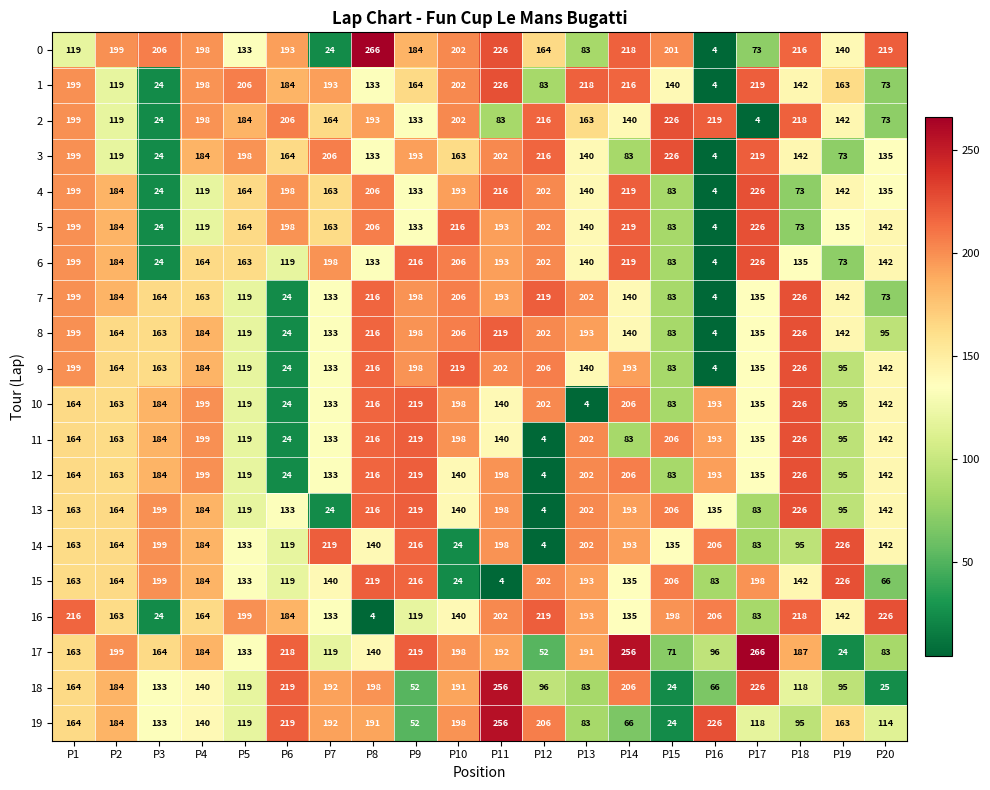

What is the smallest value displayed?

4